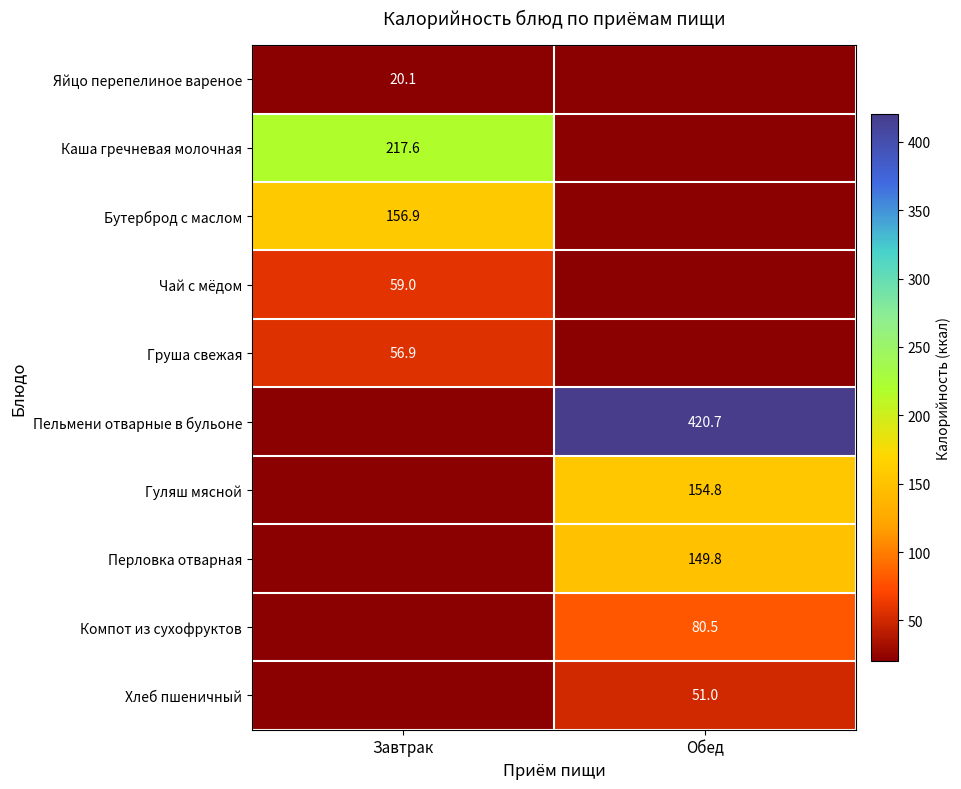

The Чай с мёдом series shows 59.0 at Завтрак. True or false?

True